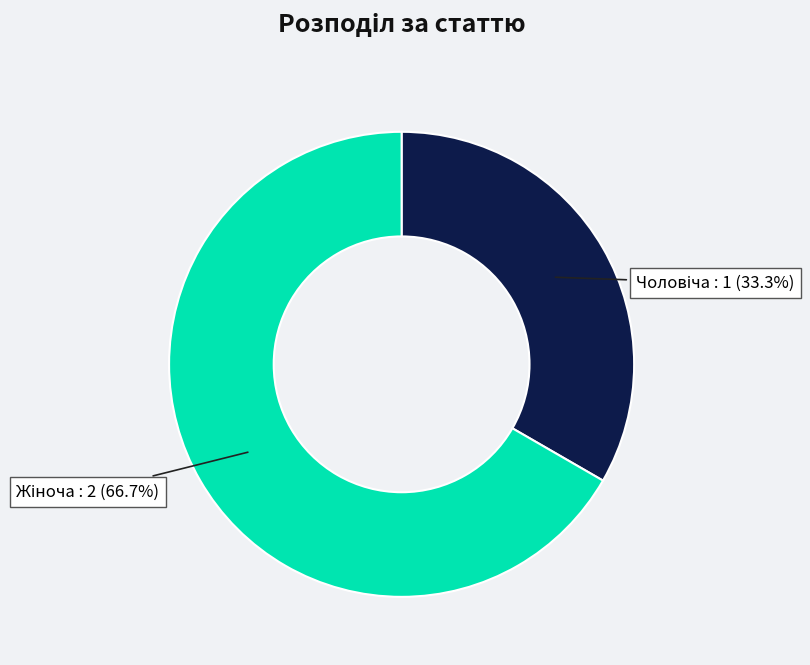

Does any single category account for the majority?

Yes